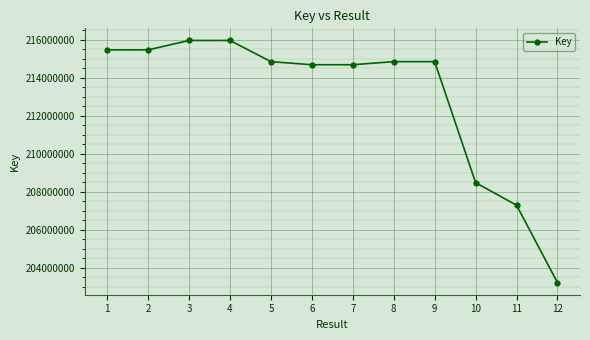

What is the difference between the values at 2 and 9?

619594